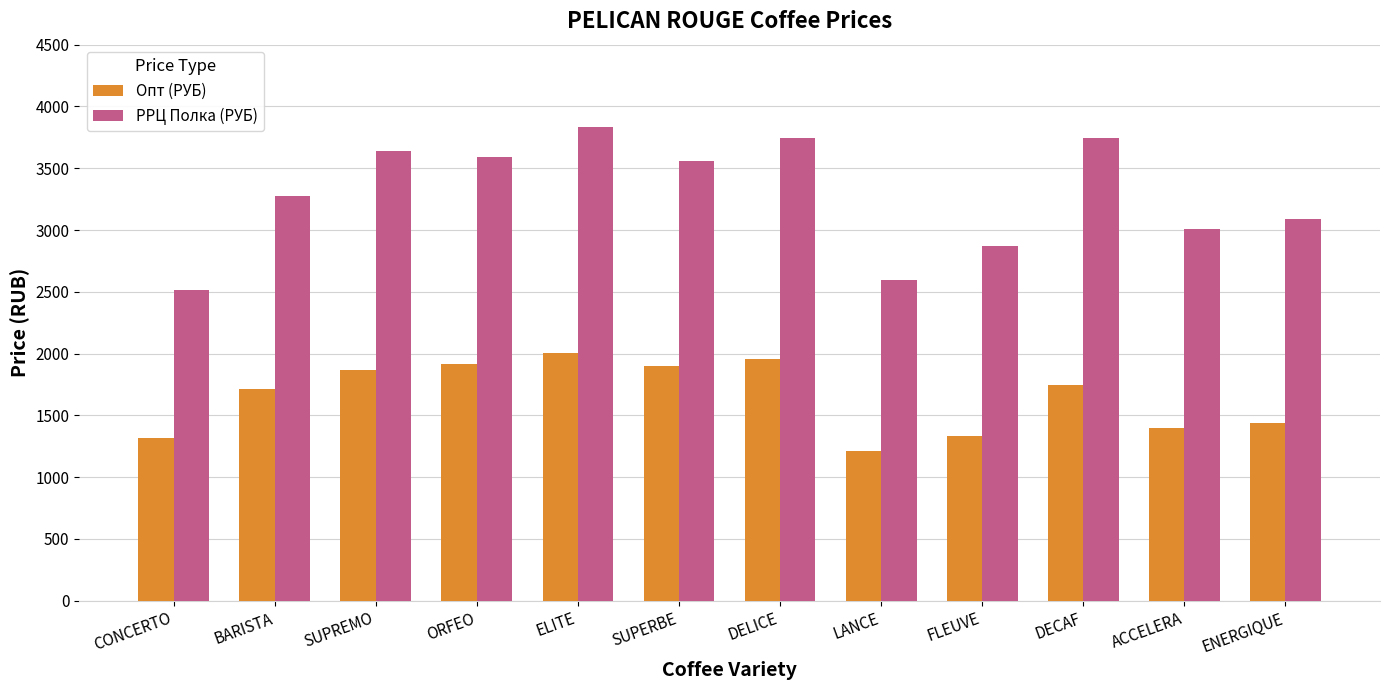

What is the average value of the Опт (РУБ) series?

1651